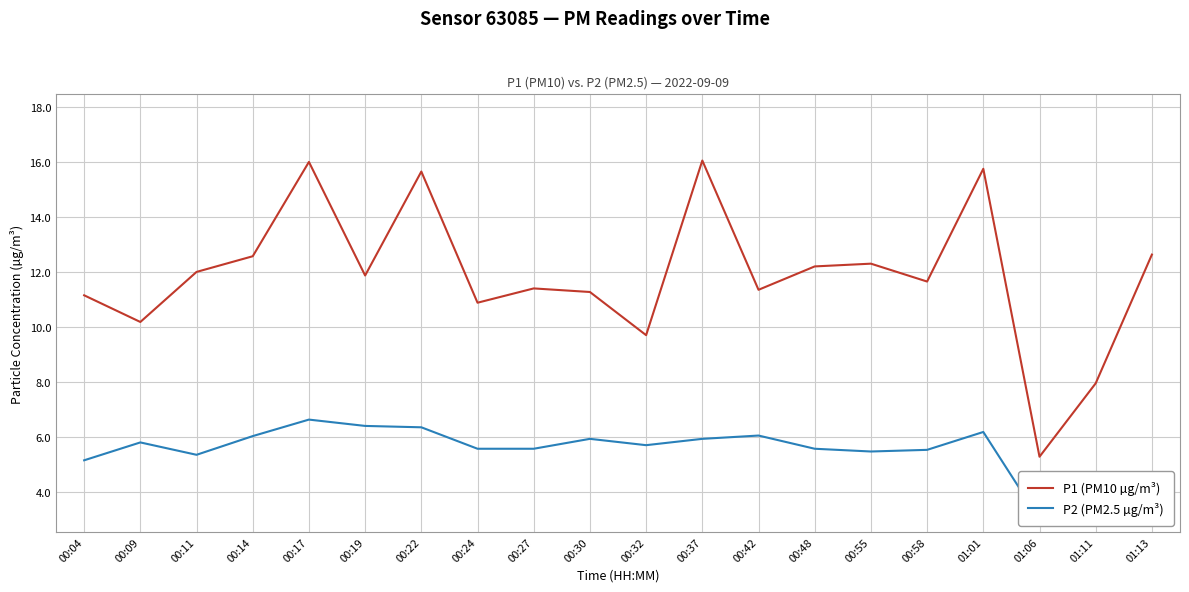

True or false: P2 (PM2.5 µg/m³) and P1 (PM10 µg/m³) intersect in this chart.

False